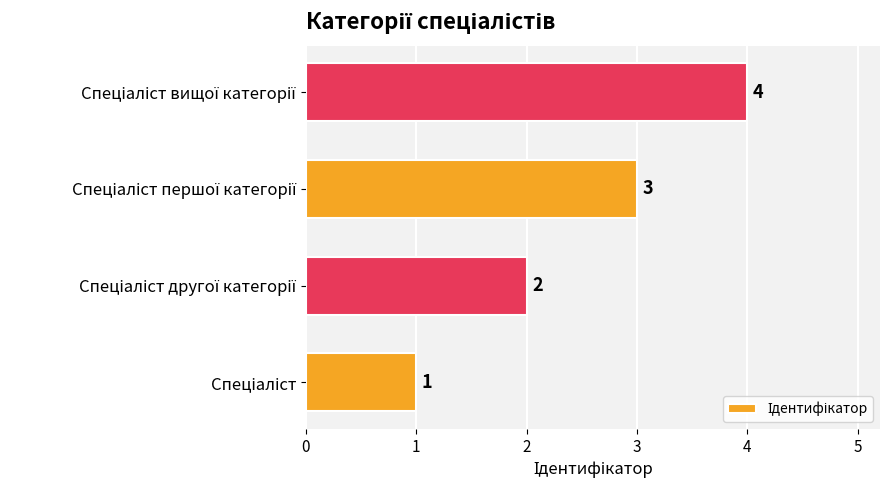

How many series are shown in this chart?

1